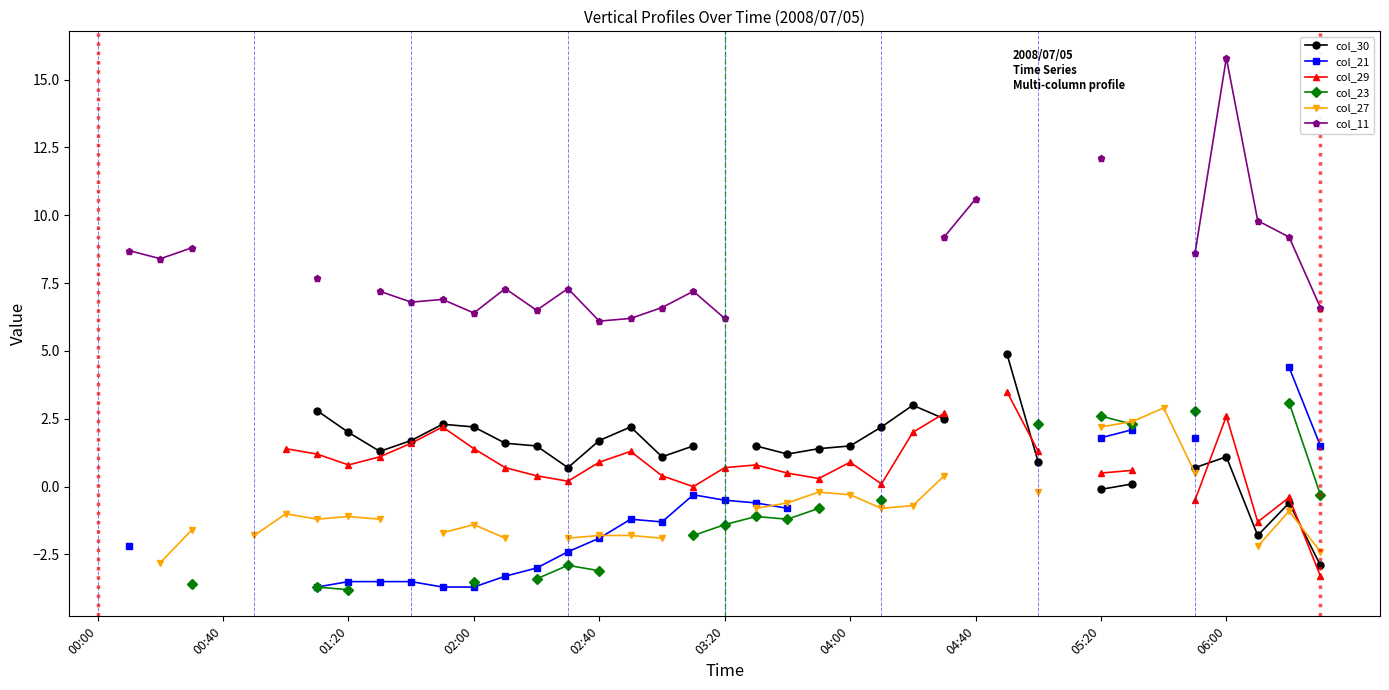

True or false: col_23 and col_30 cross at least once.

False